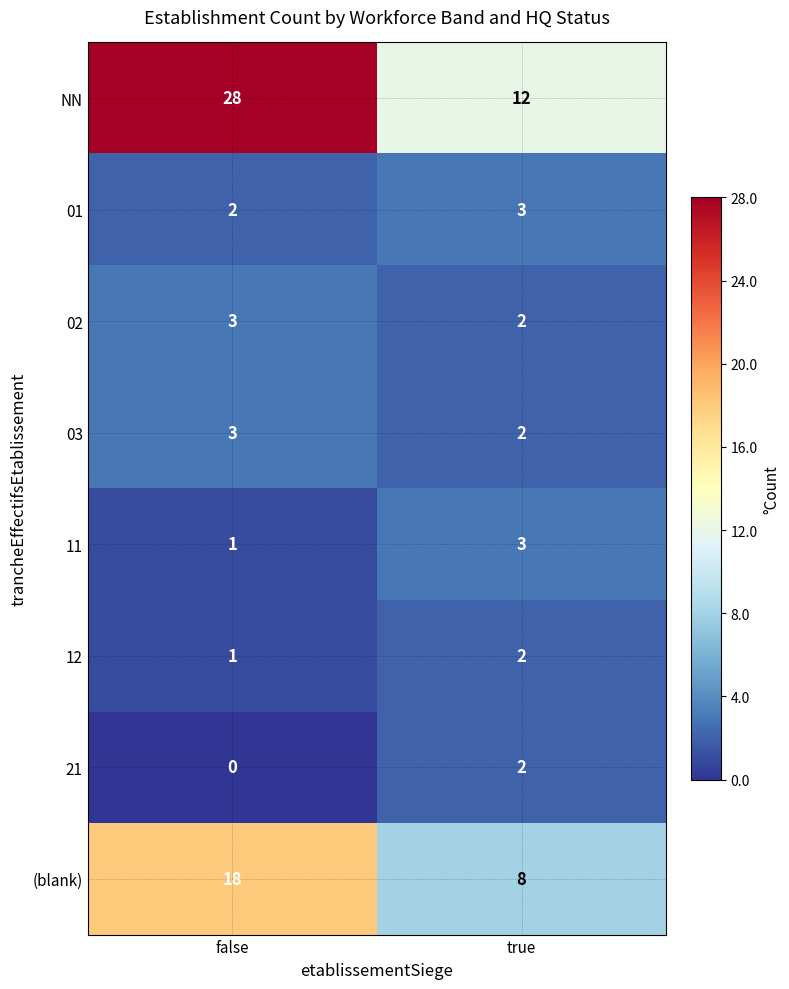

Which series has the largest total across all categories?

NN